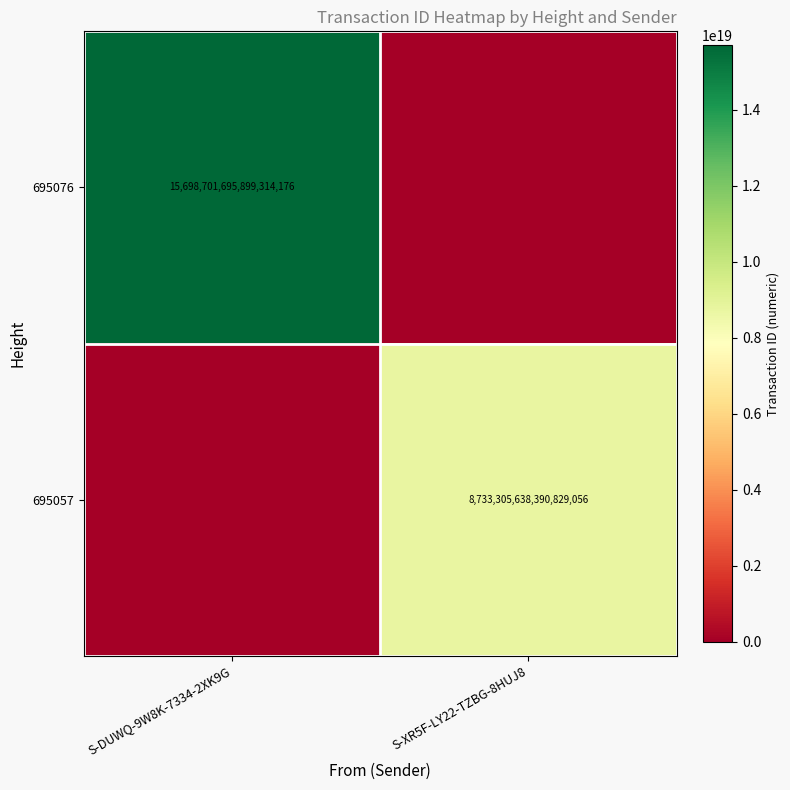

The 695076 series shows 6905069709014228992 at S-DUWQ-9W8K-7334-2XK9G. True or false?

False